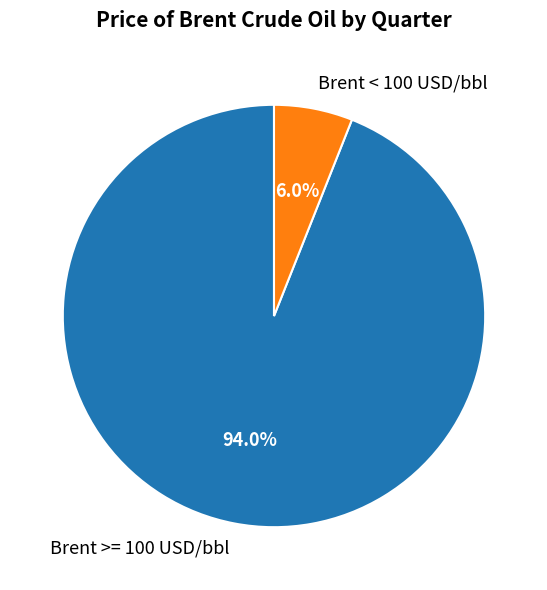

Which category has the biggest portion of the pie?

Brent >= 100 USD/bbl